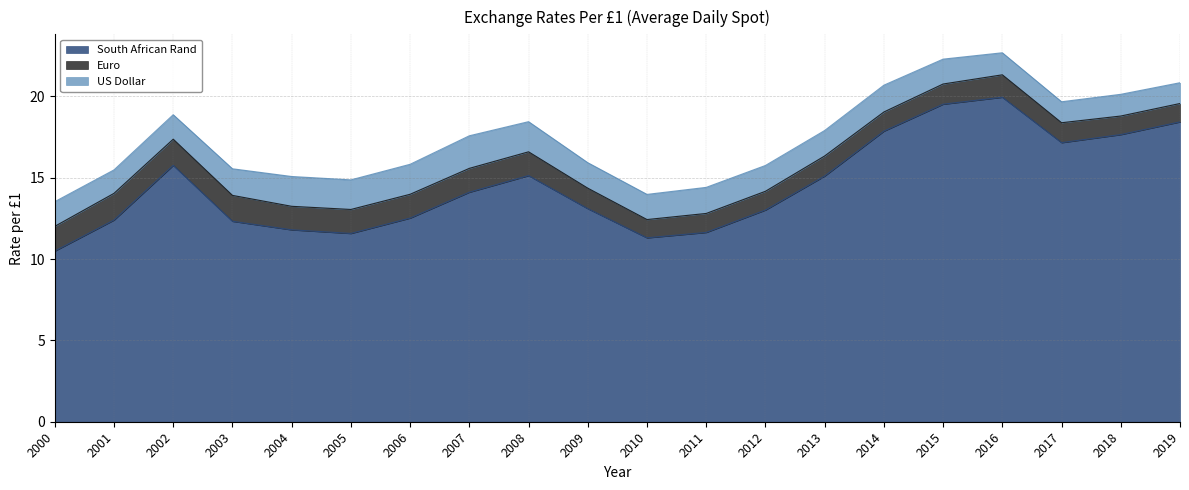

Reading left to right, extract all data points from this chart.

South African Rand: 2000=10.5	2001=12.4	2002=15.8	2003=12.3	2004=11.8	2005=11.6	2006=12.5	2007=14.1	2008=15.1	2009=13.1	2010=11.3	2011=11.6	2012=13.0	2013=15.1	2014=17.9	2015=19.5	2016=20.0	2017=17.2	2018=17.7	2019=18.4
Euro: 2000=1.5	2001=1.6	2002=1.6	2003=1.6	2004=1.4	2005=1.5	2006=1.5	2007=1.5	2008=1.5	2009=1.3	2010=1.1	2011=1.2	2012=1.2	2013=1.2	2014=1.2	2015=1.2	2016=1.4	2017=1.2	2018=1.1	2019=1.1
US Dollar: 2000=1.5	2001=1.4	2002=1.5	2003=1.6	2004=1.8	2005=1.8	2006=1.8	2007=2.0	2008=1.9	2009=1.6	2010=1.5	2011=1.6	2012=1.6	2013=1.6	2014=1.6	2015=1.5	2016=1.4	2017=1.3	2018=1.3	2019=1.3